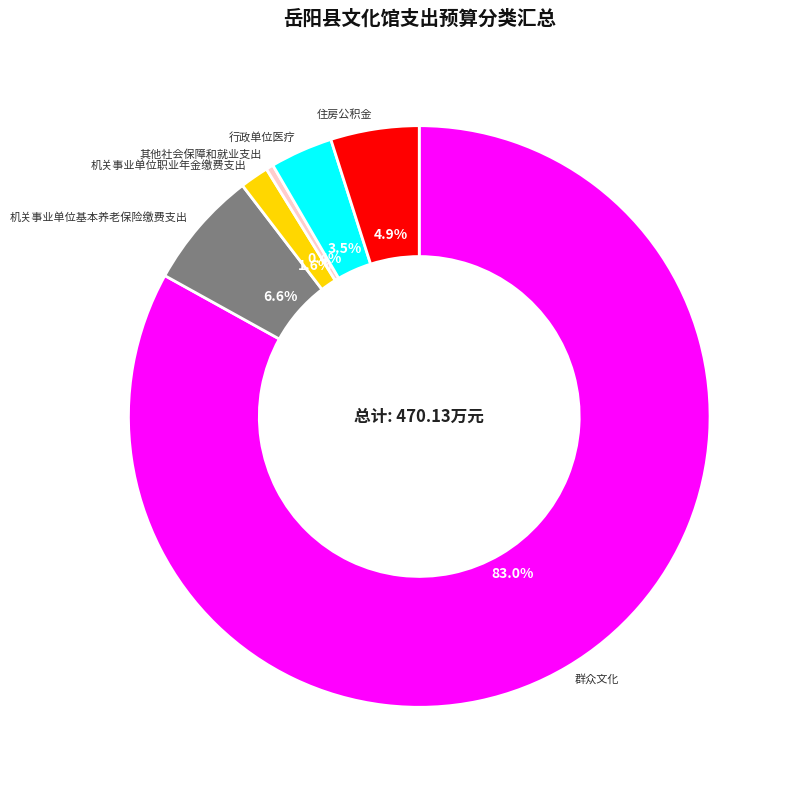

To the nearest percent, what is the combined percentage of 行政单位医疗 and 其他社会保障和就业支出?

4%